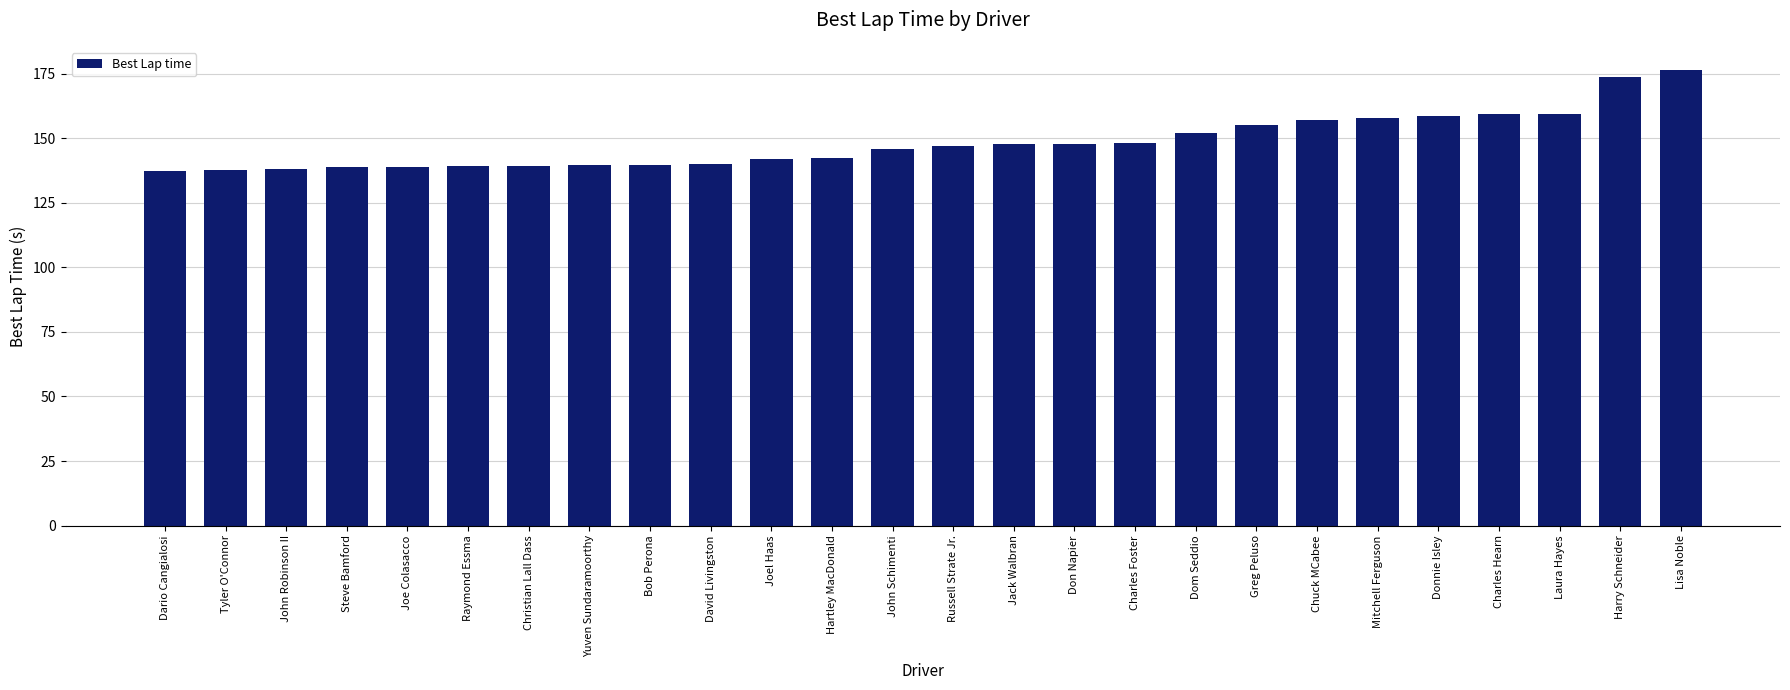

At which category does the chart reach its peak across all series?

Lisa Noble